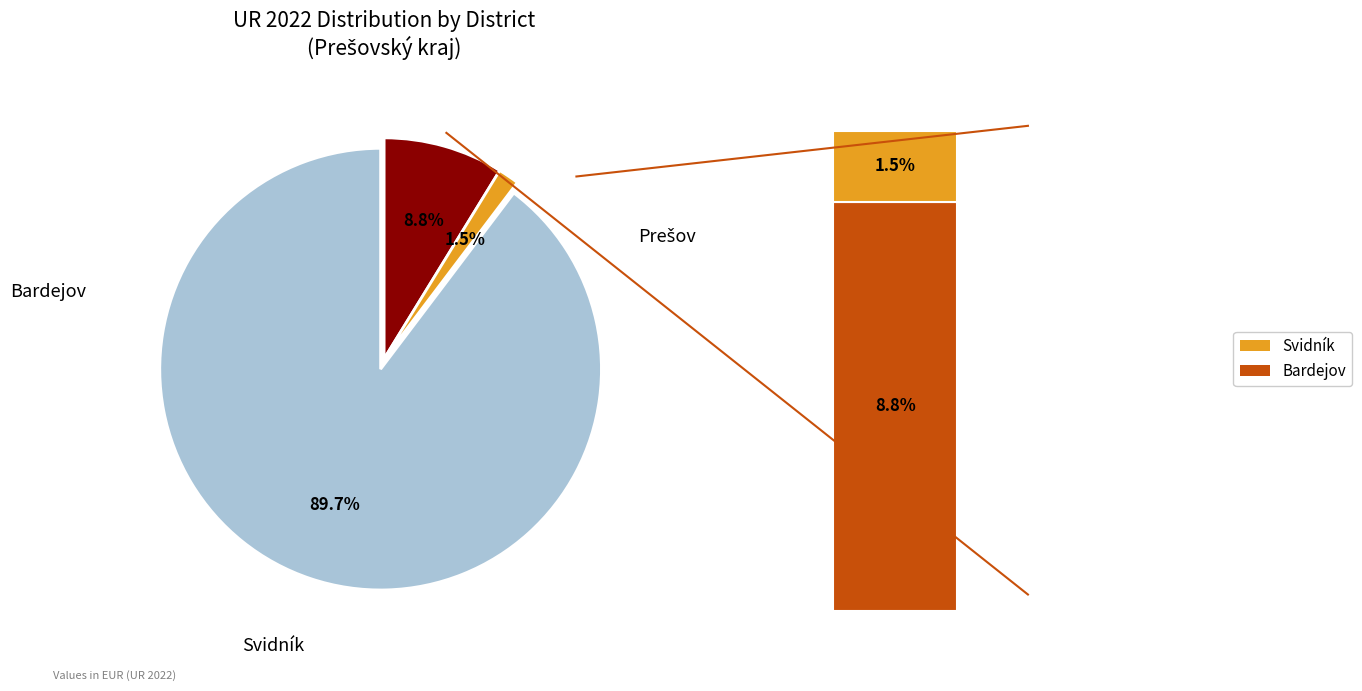

Is there any slice that represents more than half of the pie?

Yes